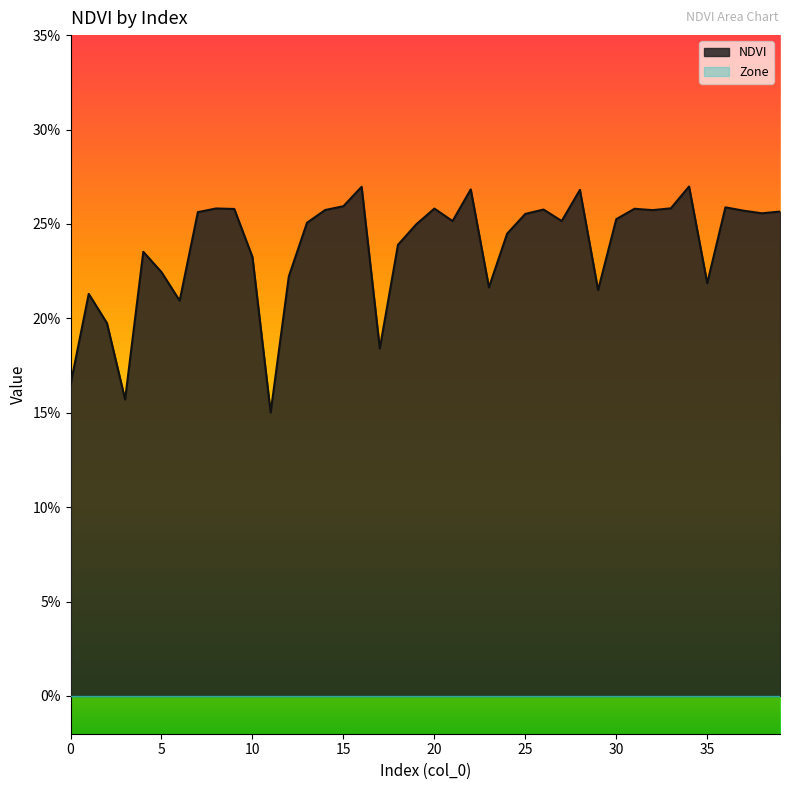

What is the value of the 26th point from the left?

0.3